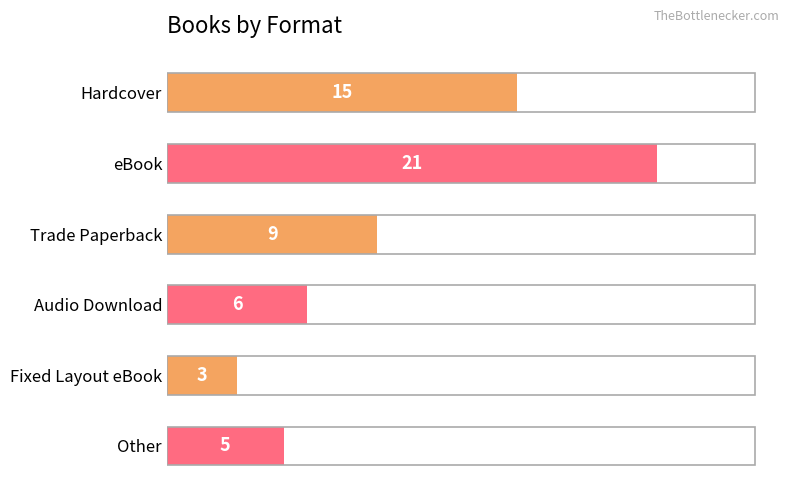

What is the change in value from eBook to Fixed Layout eBook?

-18